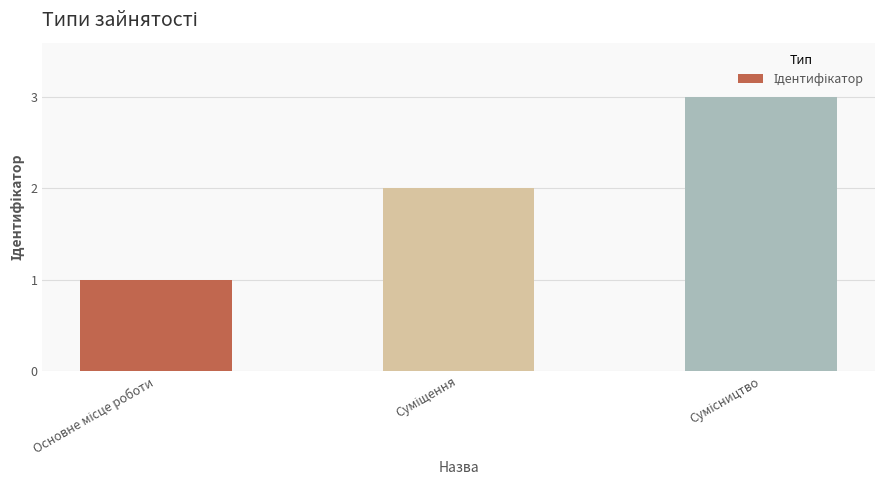

What is the sum of all values?

6